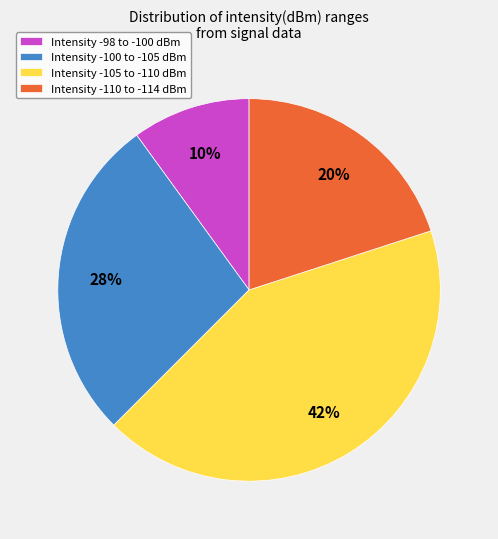

The Intensity -100 to -105 dBm slice represents 21% of the pie. True or false?

False